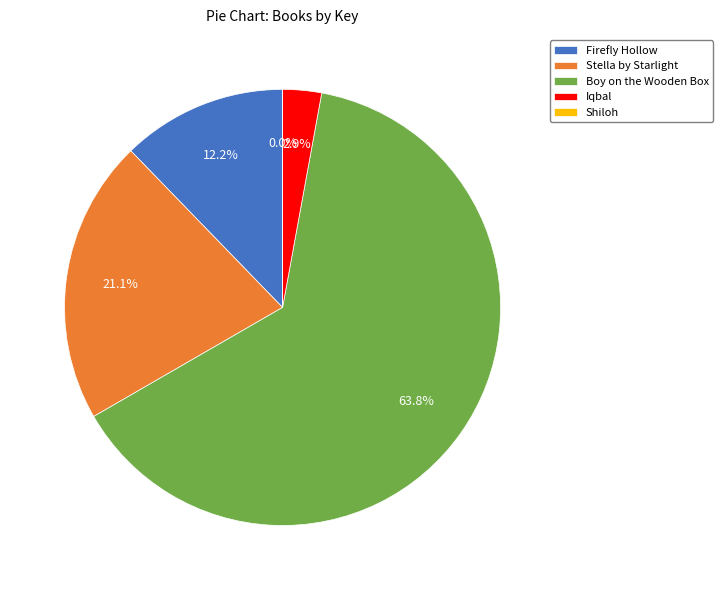

True or false: Firefly Hollow accounts for 12% of the total.

True